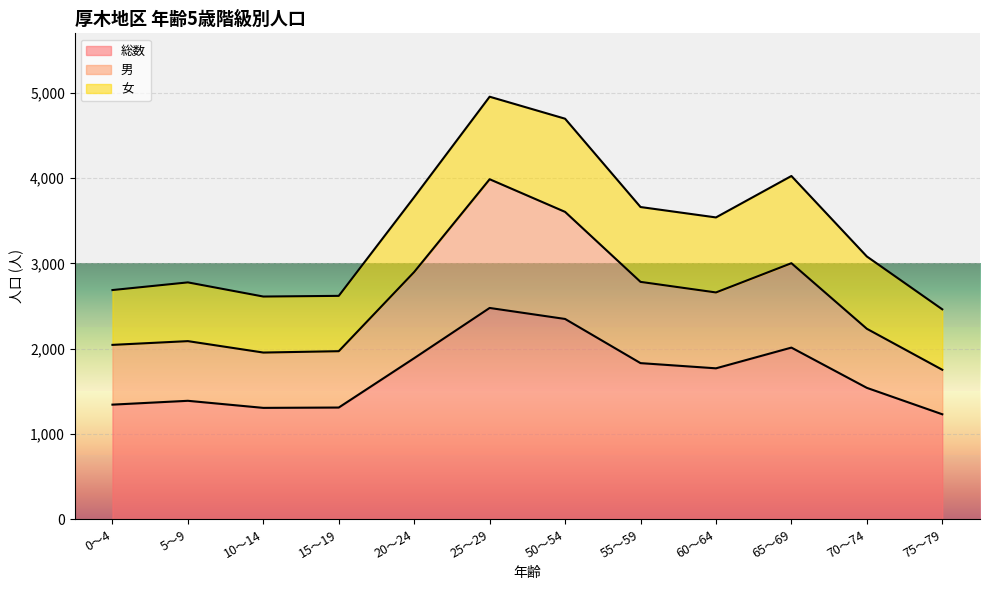

What is the difference between the 総数 values at 65～69 and 25～29?

465